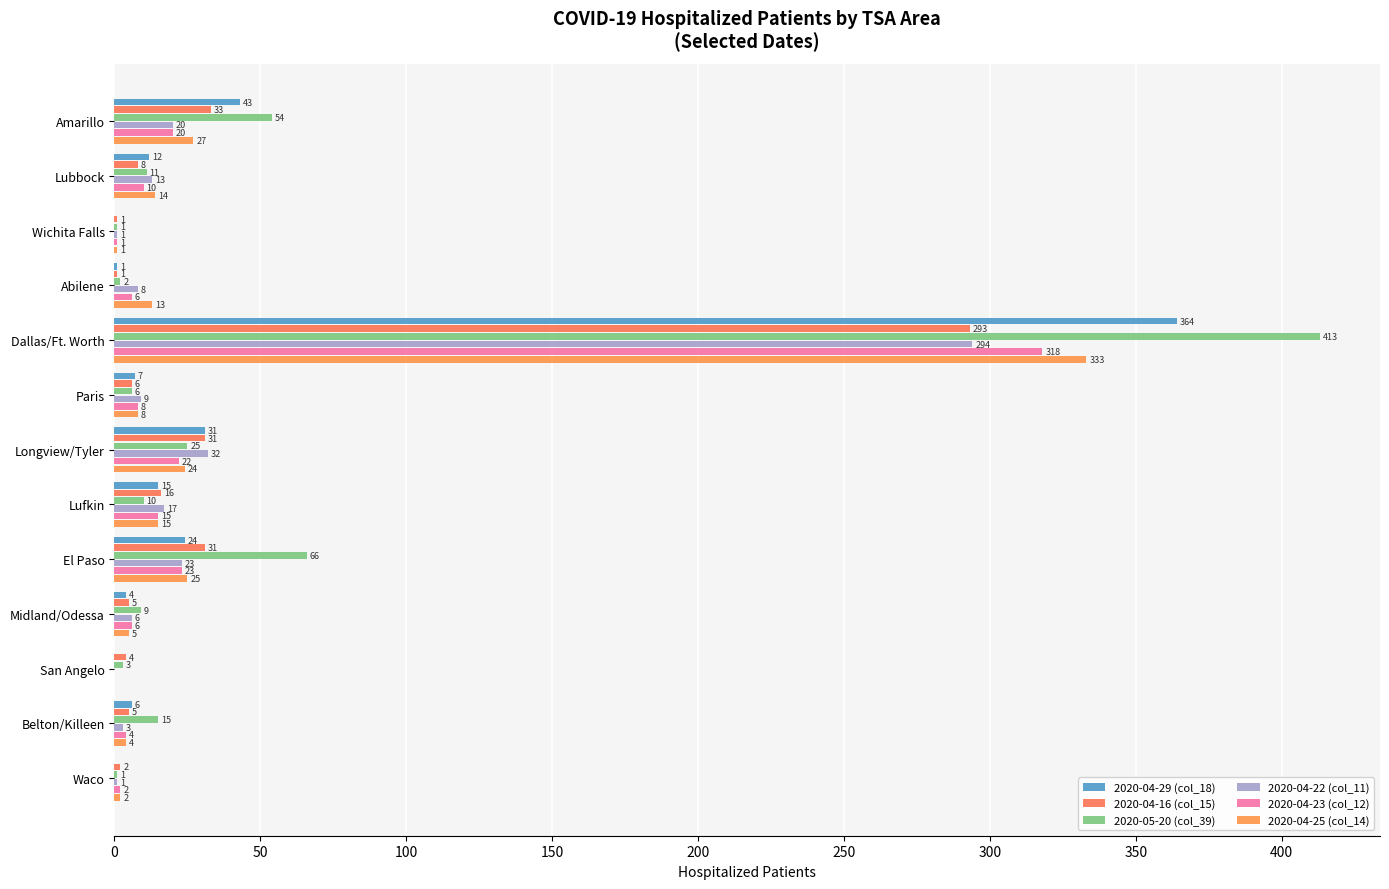

Reading left to right, transcribe all the data shown in this chart.

2020-04-29 (col_18): 43	12	0	1	364	7	31	15	24	4	0	6	0
2020-04-16 (col_15): 33	8	1	1	293	6	31	16	31	5	4	5	2
2020-05-20 (col_39): 54	11	1	2	413	6	25	10	66	9	3	15	1
2020-04-22 (col_11): 20	13	1	8	294	9	32	17	23	6	0	3	1
2020-04-23 (col_12): 20	10	1	6	318	8	22	15	23	6	0	4	2
2020-04-25 (col_14): 27	14	1	13	333	8	24	15	25	5	0	4	2